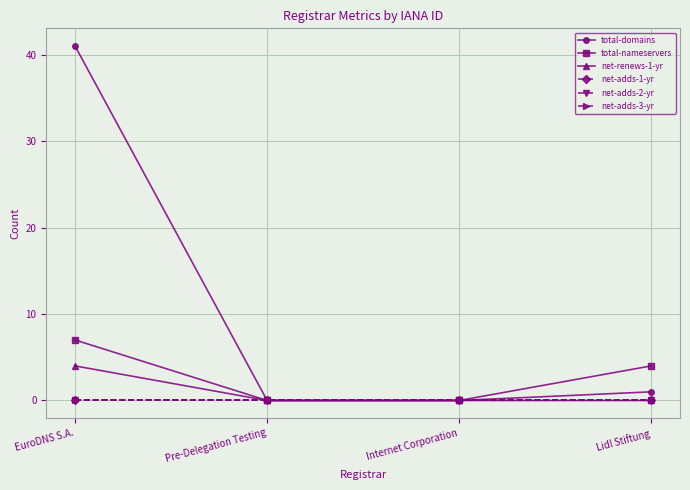

Is this an area chart (filled region under the line)?

No